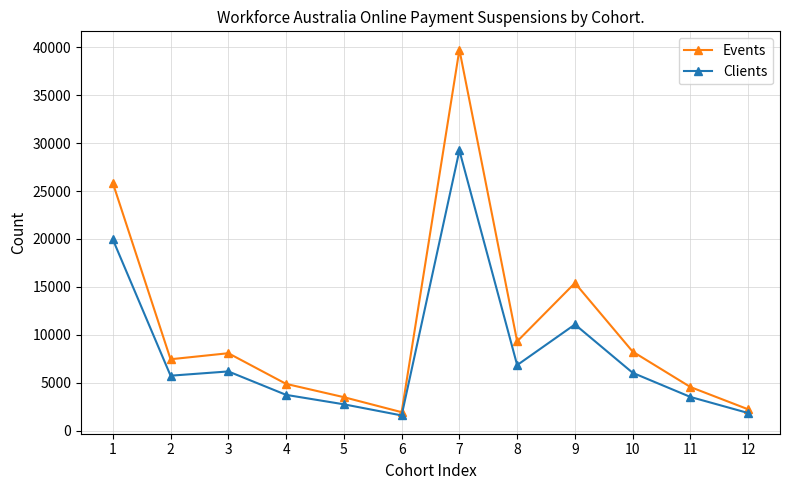

What is the maximum value shown in the chart?

39755